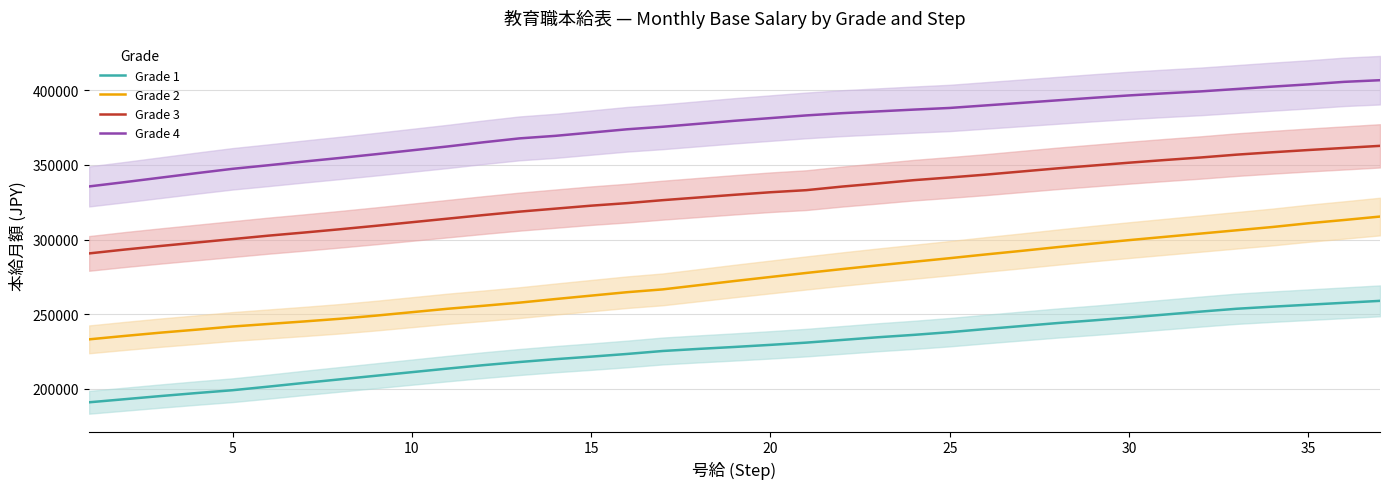

True or false: Grade 1 has more than 2 points higher than both neighbors.

False